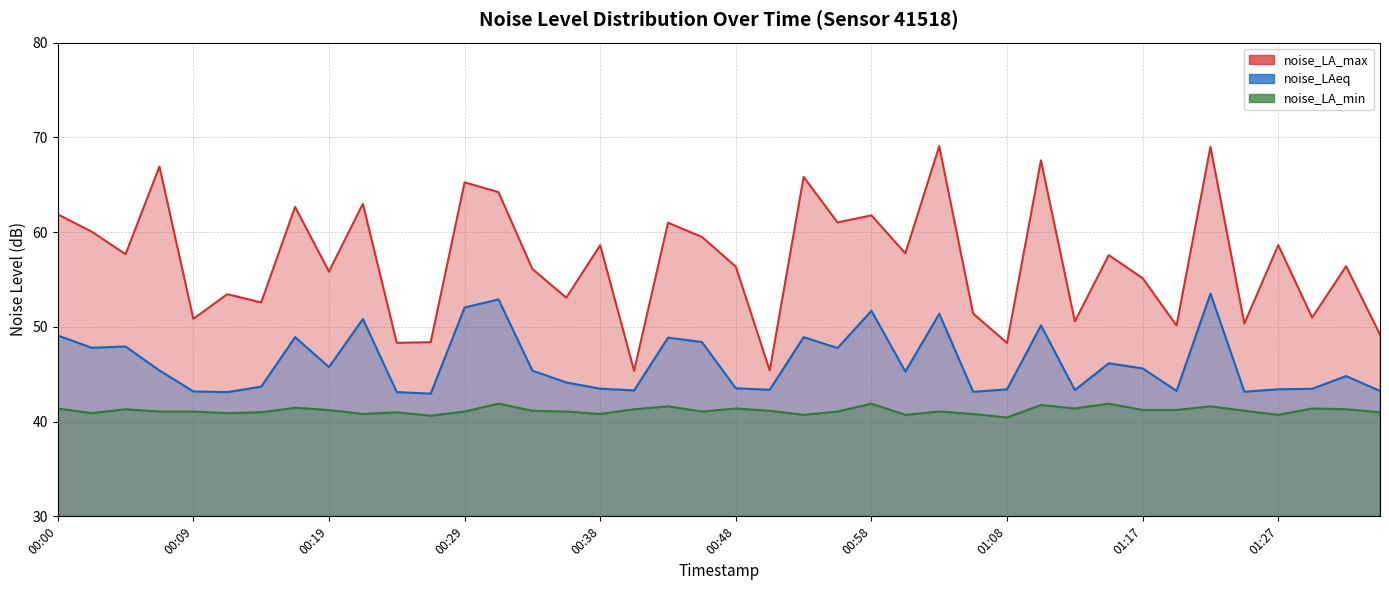

The noise_LAeq series shows 43.4 at 01:27. True or false?

True